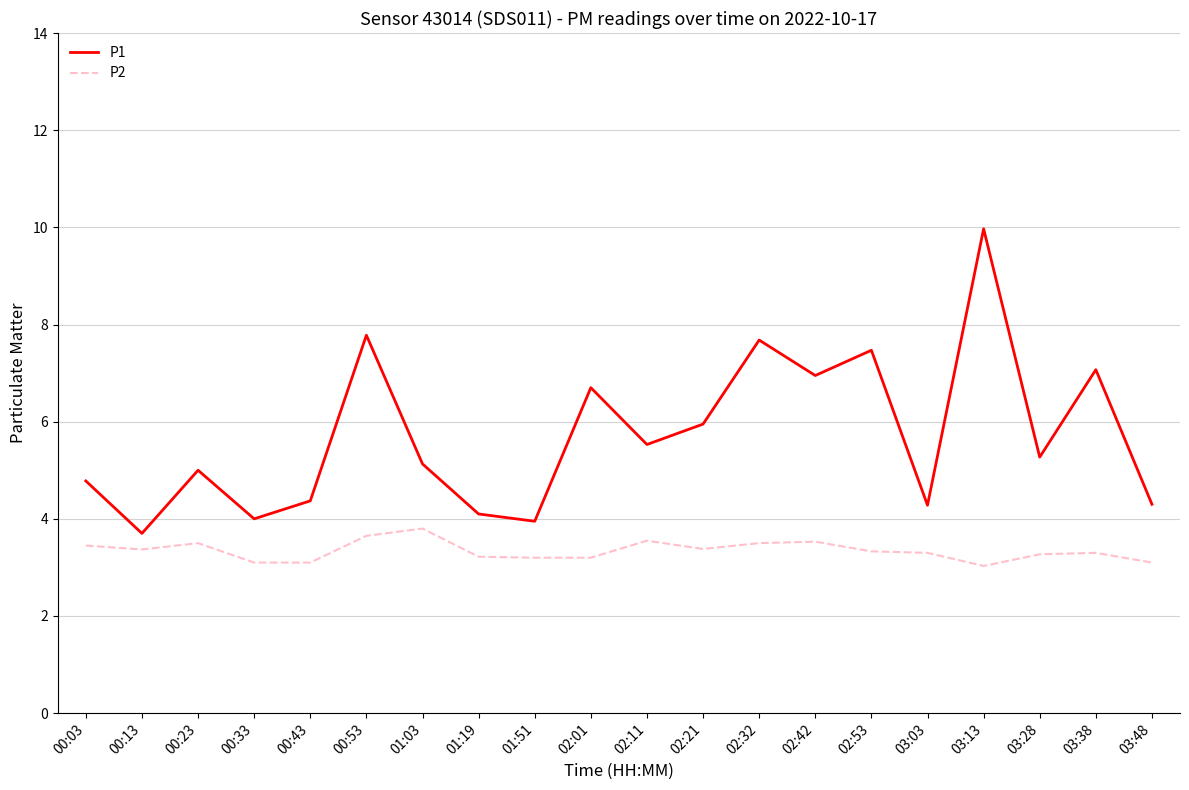

Rank the series by their maximum value, from highest to lowest.

P1, P2